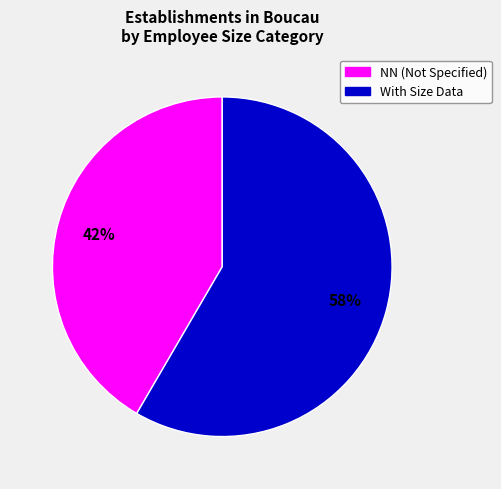

Which slice is the largest?

With Size Data